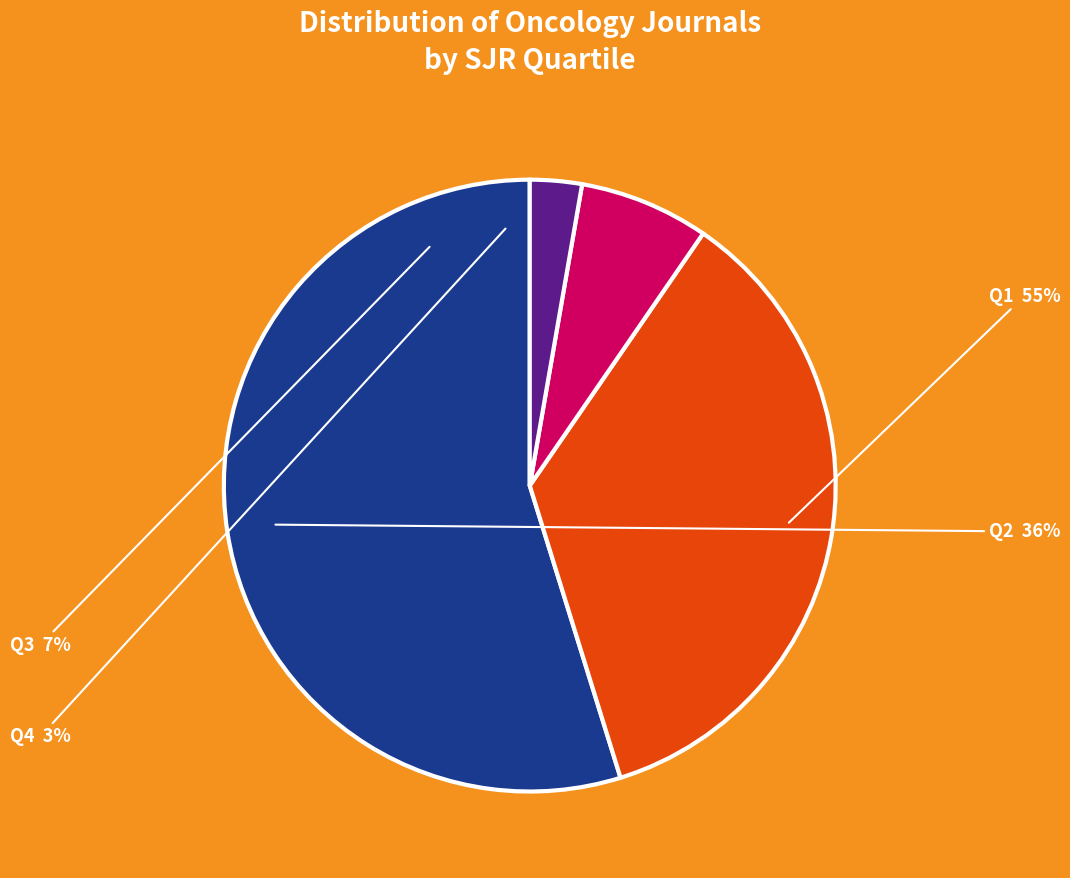

Rank the categories by value from highest to lowest.

Q1, Q2, Q3, Q4